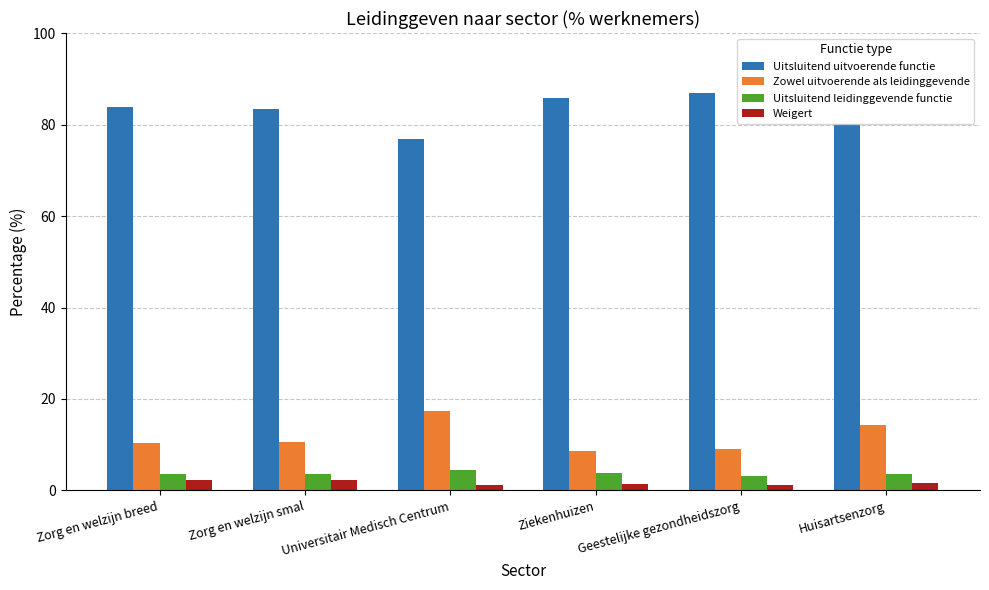

True or false: Weigert has a value of 1.5 at Ziekenhuizen.

True